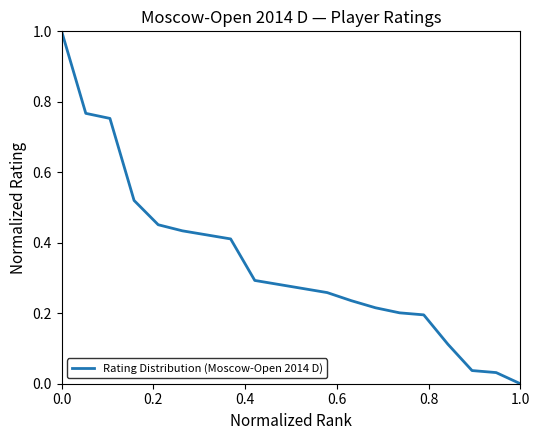

What is the maximum value shown in the chart?

1.0